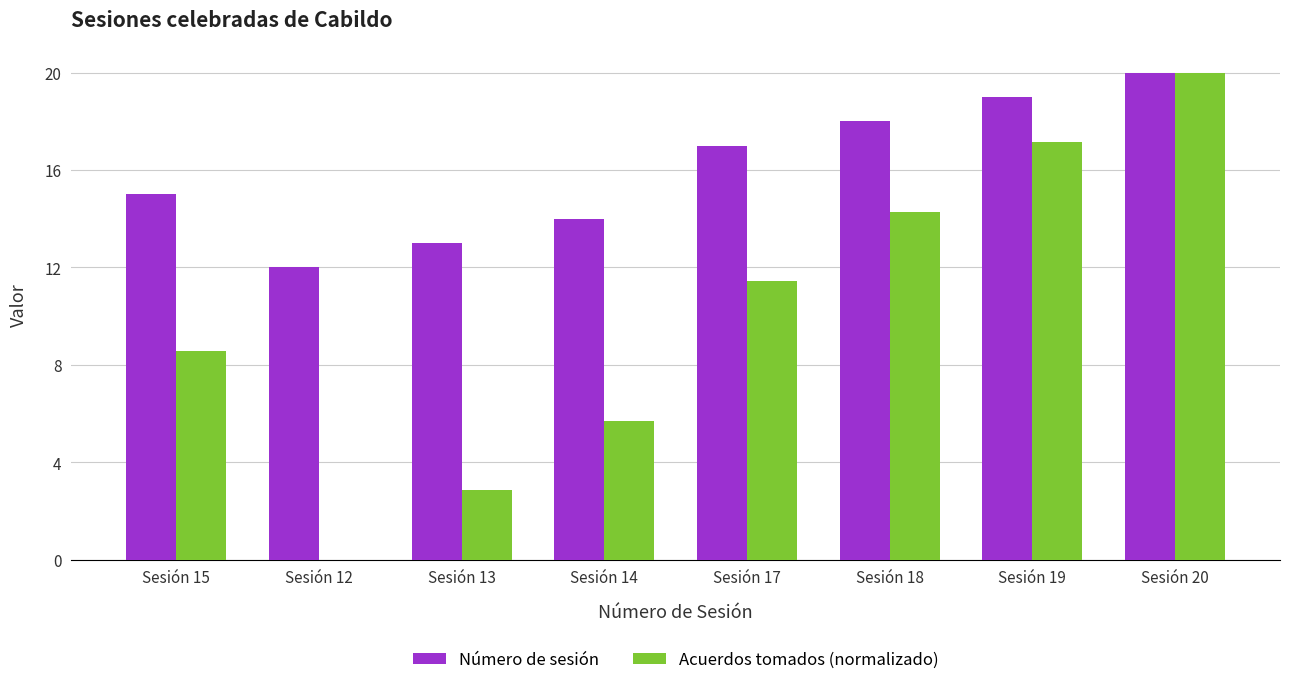

Which series changed the most between Sesión 14 and Sesión 19?

Acuerdos tomados (normalizado)